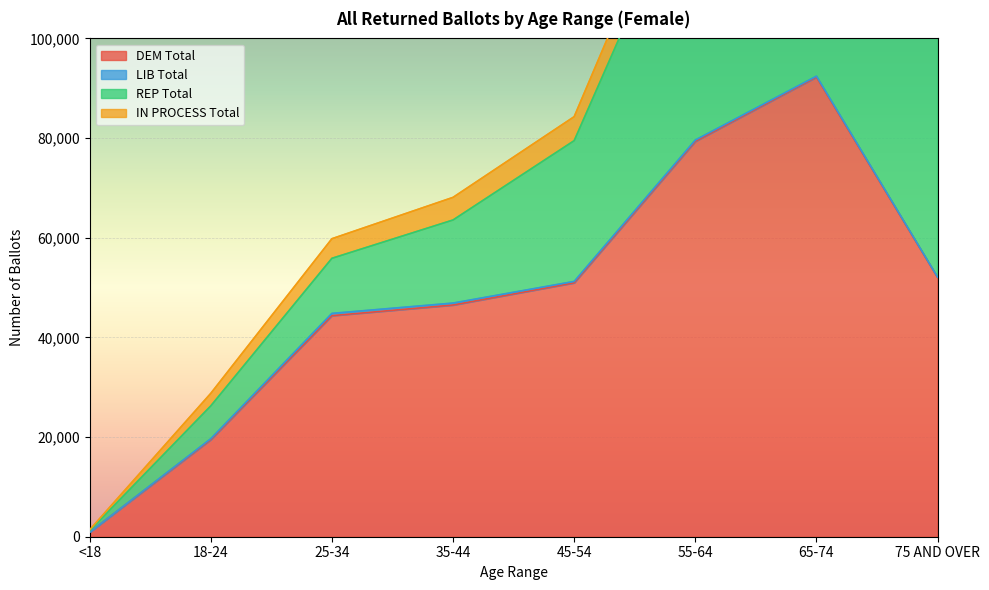

True or false: IN PROCESS Total and LIB Total intersect in this chart.

False